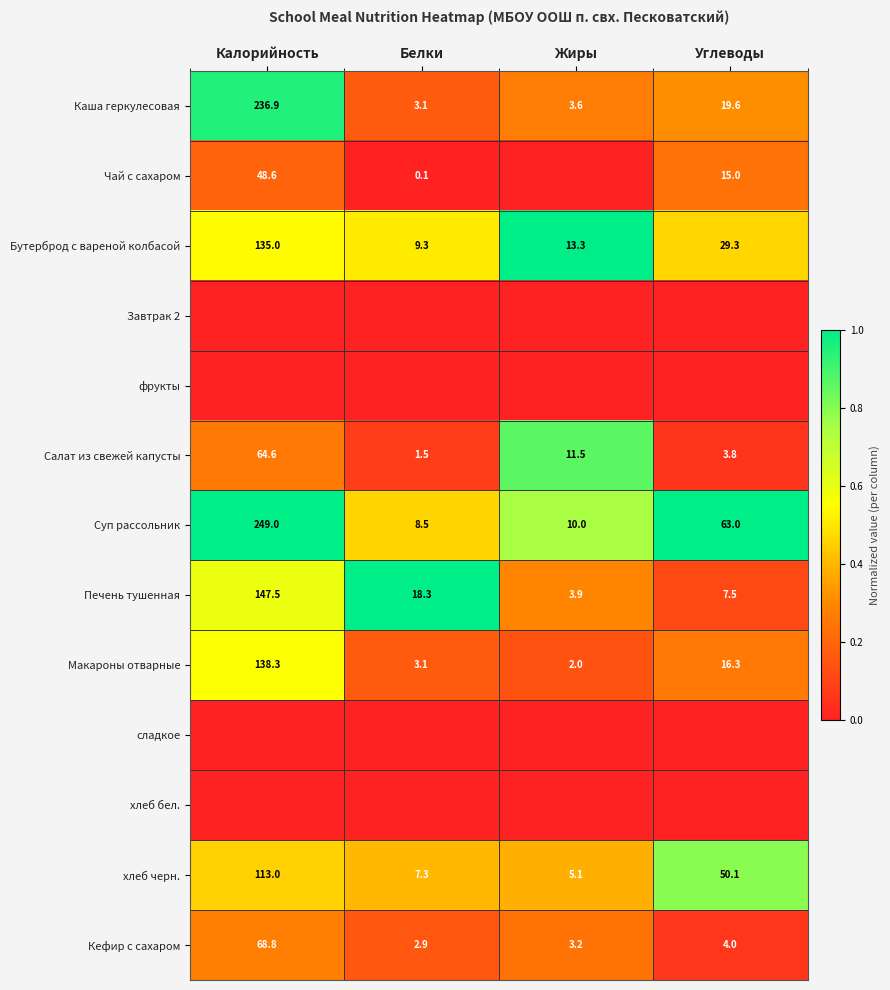

What is the sum of the Чай с сахаром values at Калорийность and Углеводы?

63.6